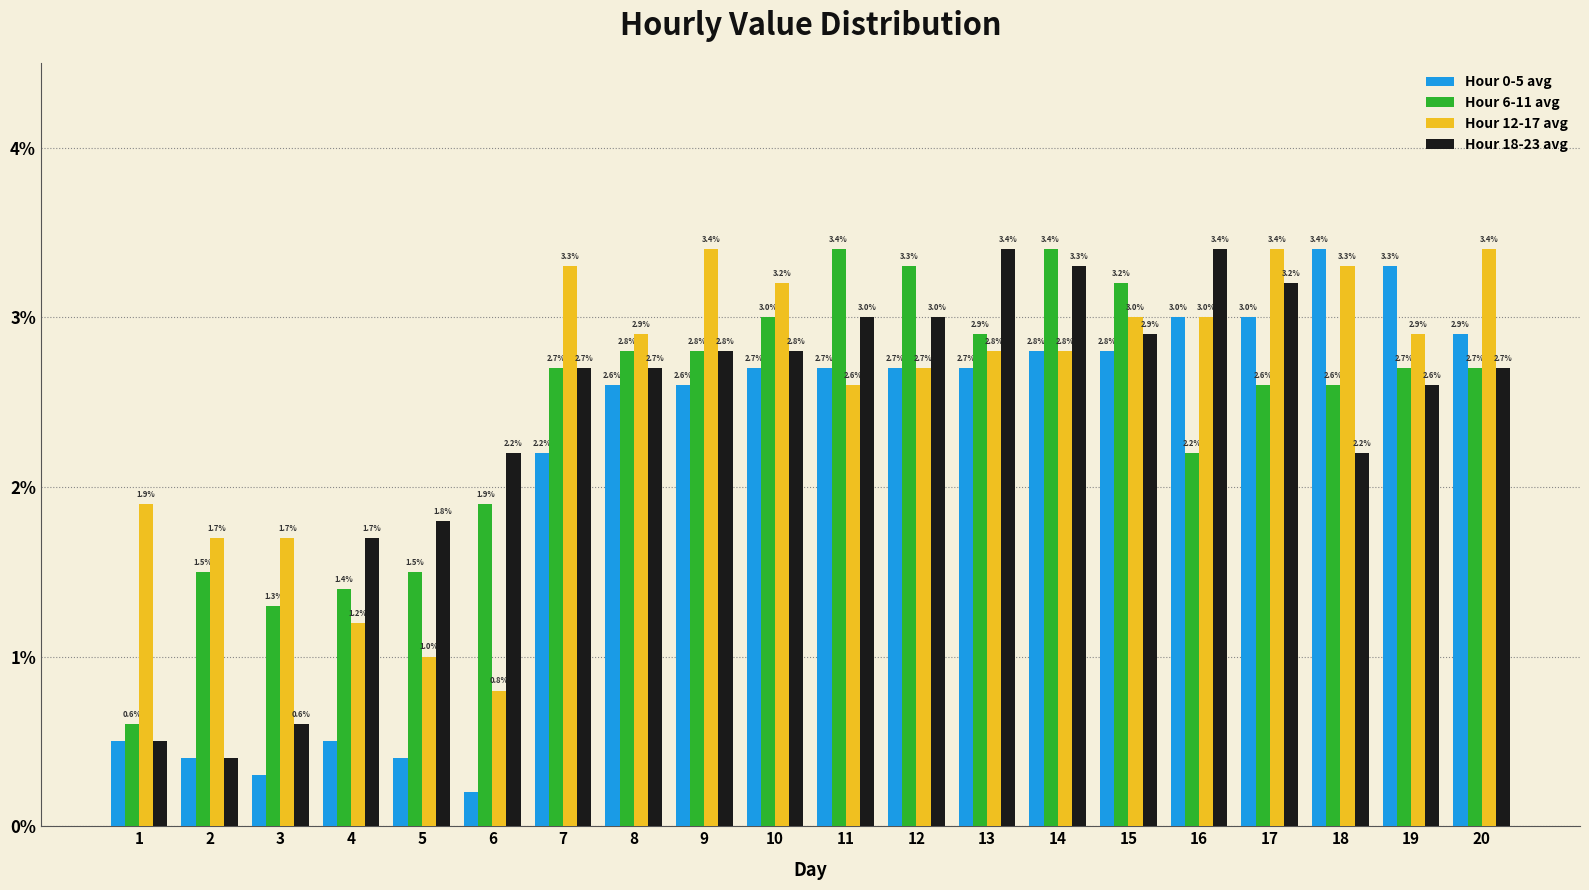

Are the bars horizontal?

No